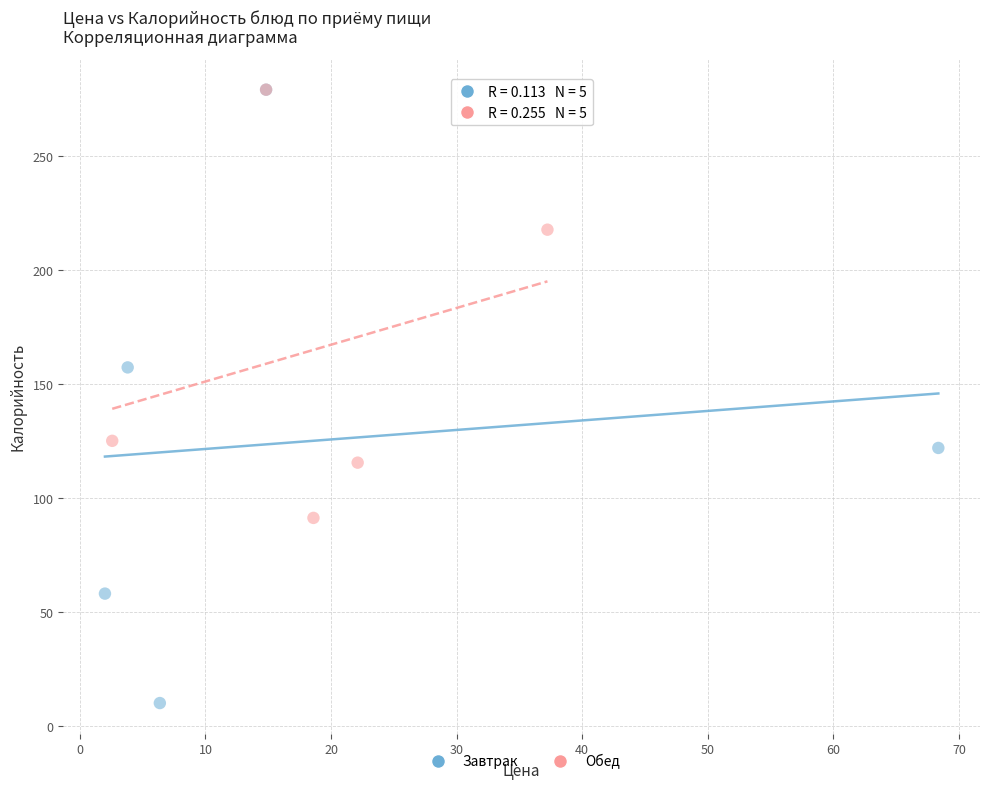

What are all the series names shown in the legend?

Завтрак, Обед